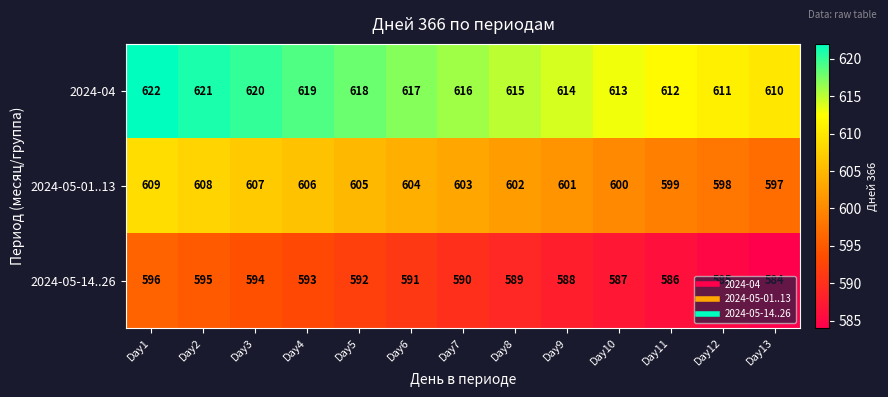

What is the minimum value shown in the chart?

584